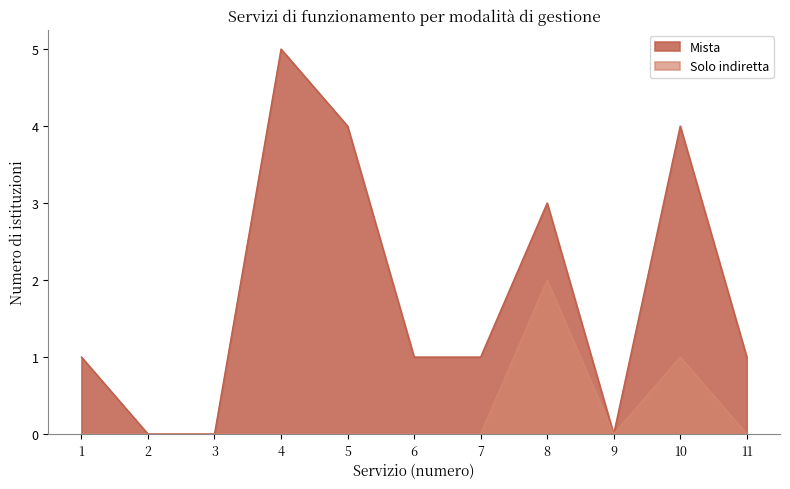

Which series has the largest total across all categories?

Mista